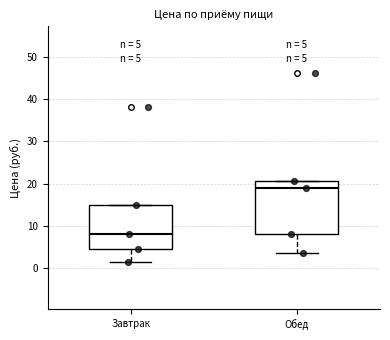

Which box is the tallest, from its lower edge to its upper edge?

Обед